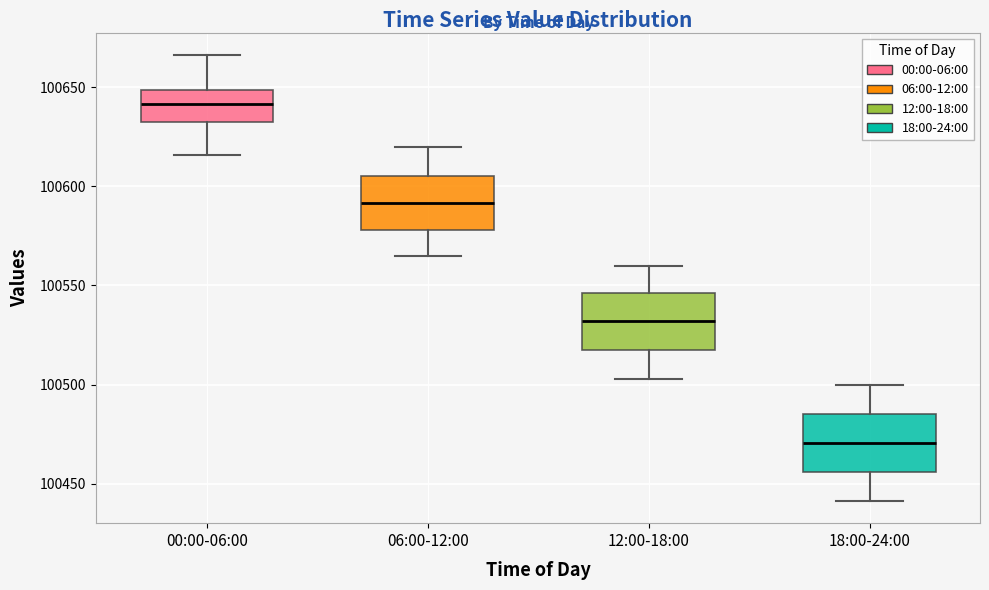

Which box has the highest median line?

00:00-06:00